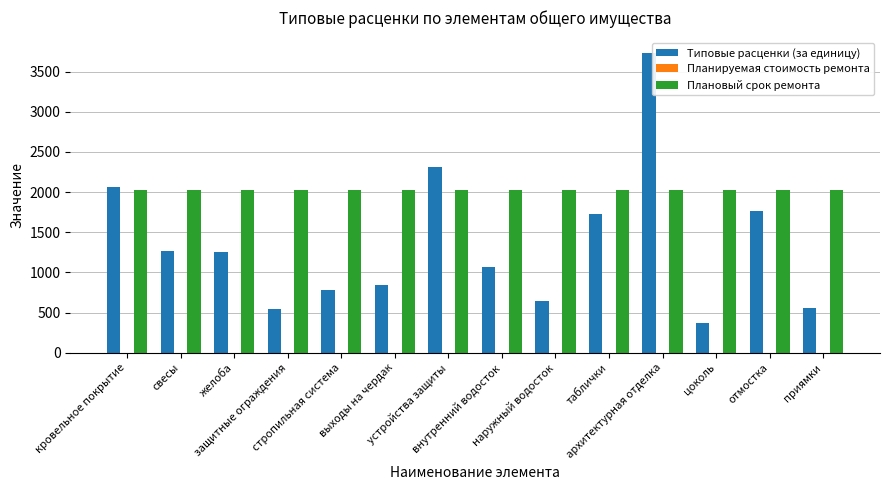

What is the difference between the second highest and minimum values in the Типовые расценки (за единицу) series?

1939.1